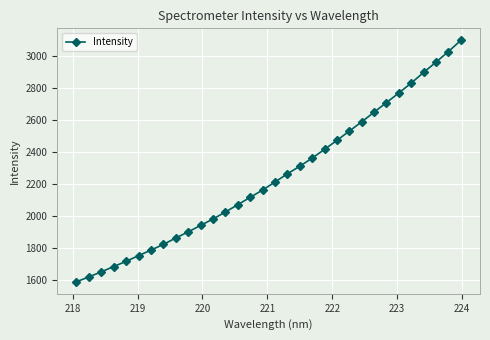

What is the value of the 24th point from the left?

2590.8